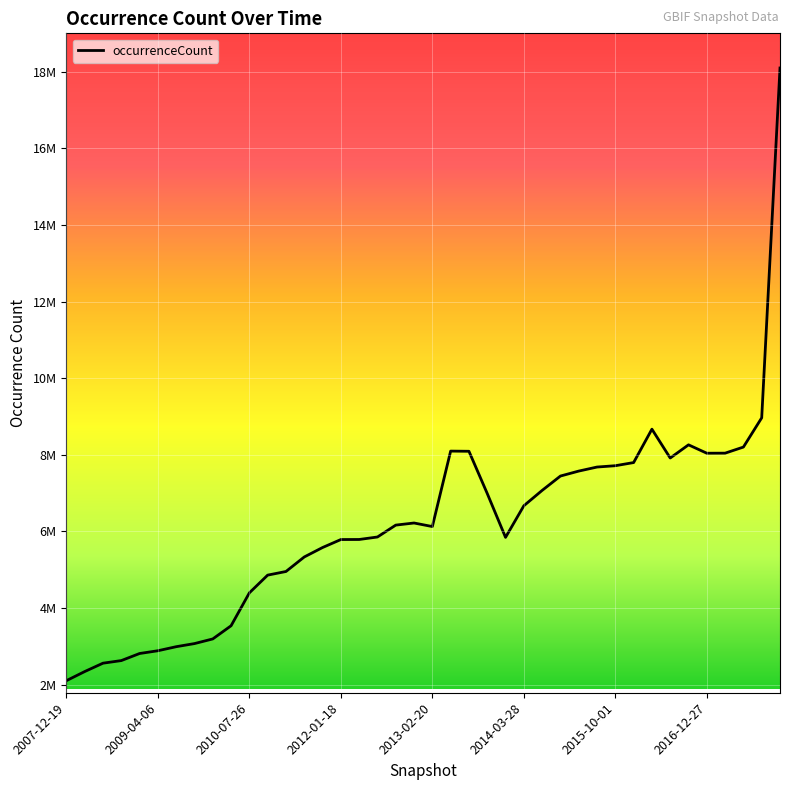

Is this an area chart (filled region under the line)?

No